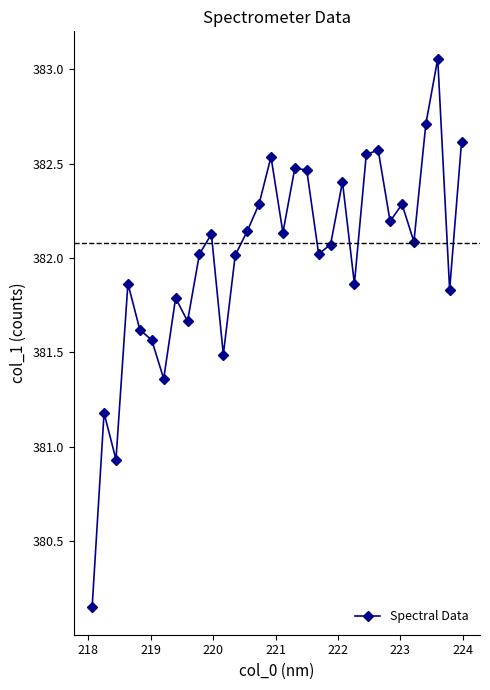

What is the value of the 12th point from the left?

381.5